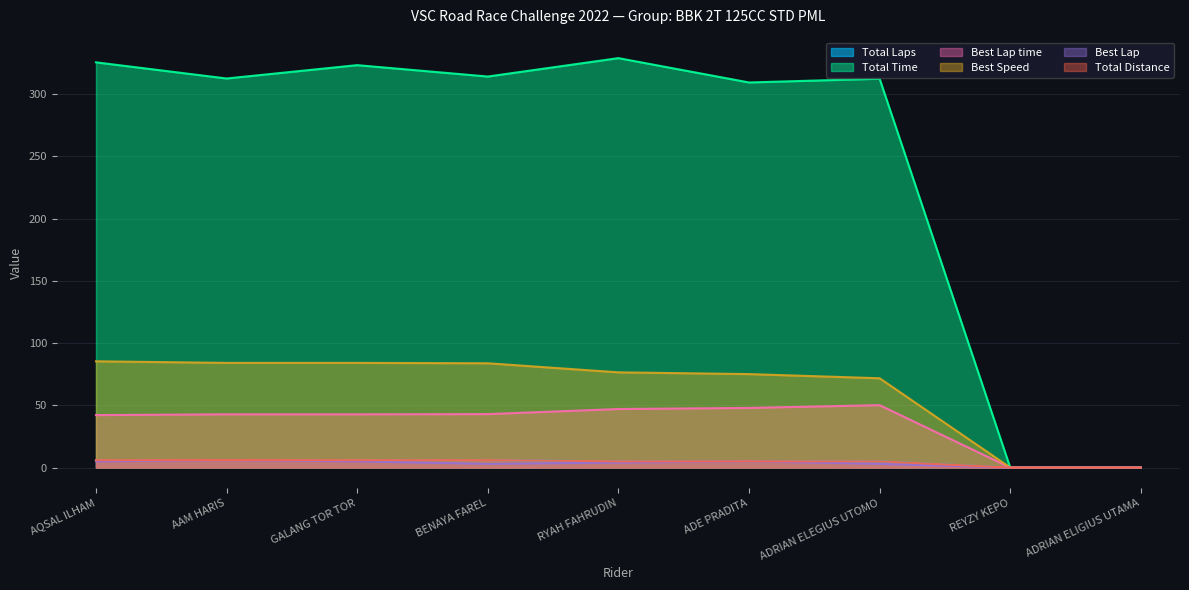

What is the label of the 9th point from the left?

ADRIAN ELIGIUS UTAMA